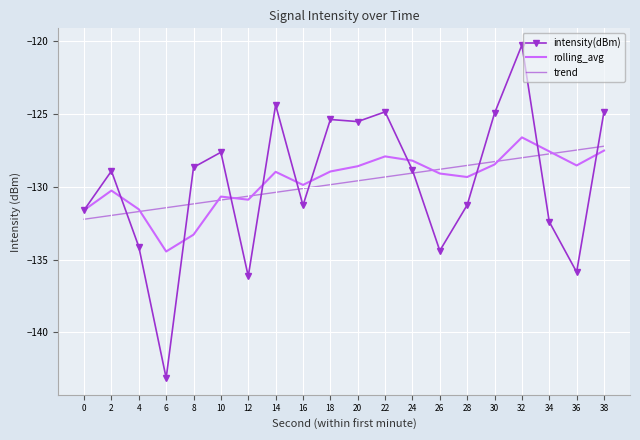

What value does the rolling_avg series have at 32?

-126.6